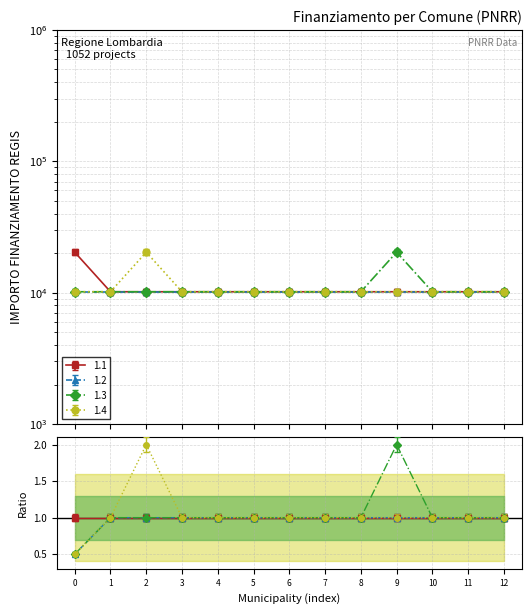

At how many categories does at least one series exceed 11658?

3